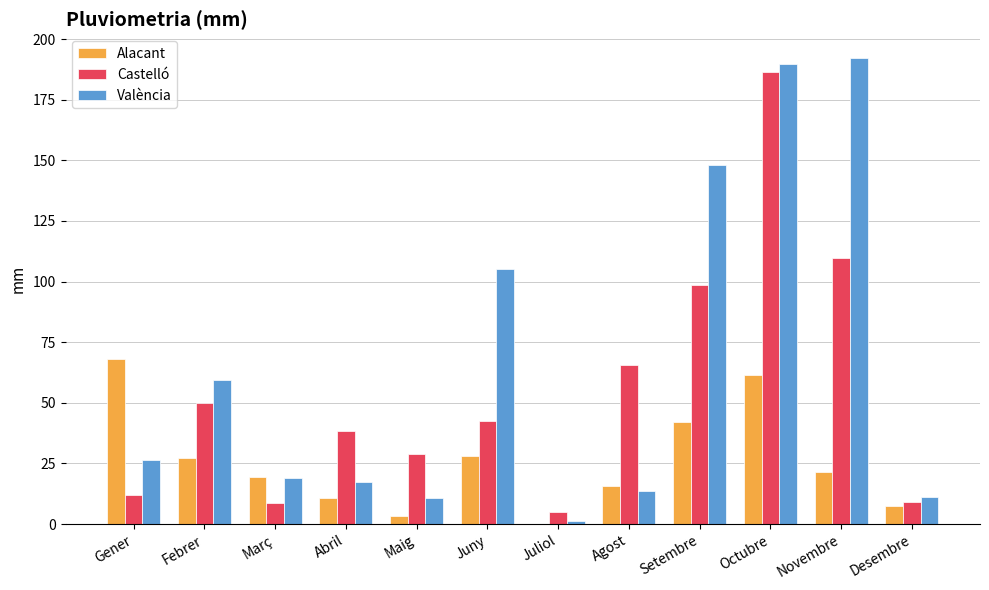

At which category does the chart reach its peak across all series?

Novembre